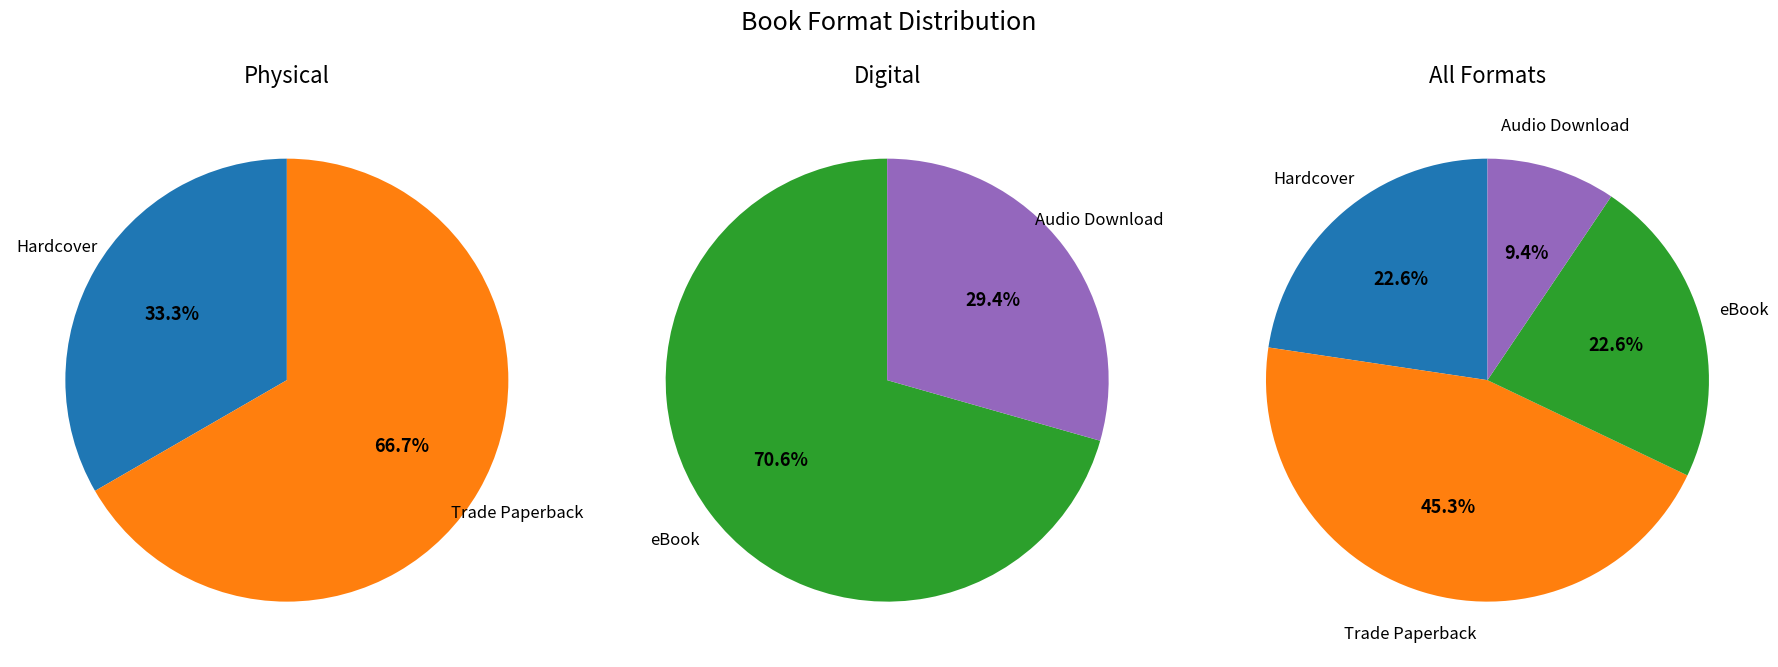

What percentage is the eBook slice, to the nearest percent?

23%